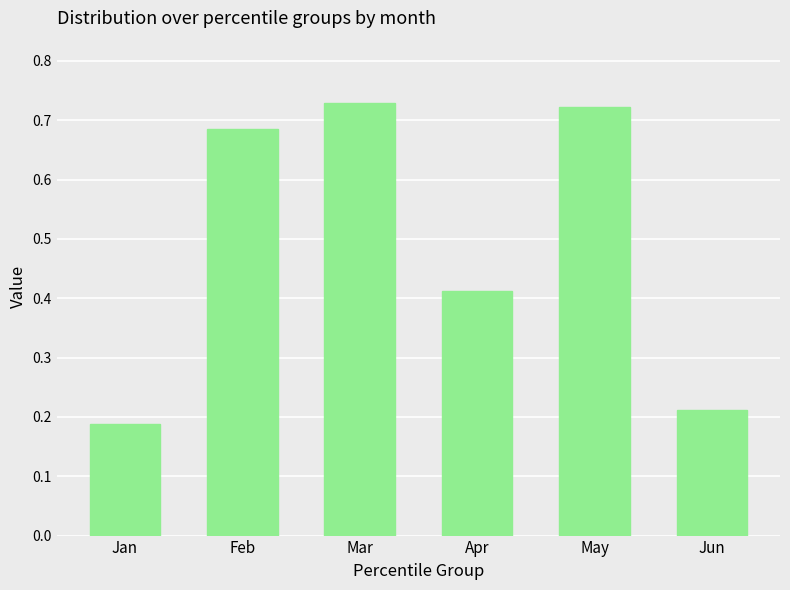

What is the difference between the values at Apr and May?

0.3